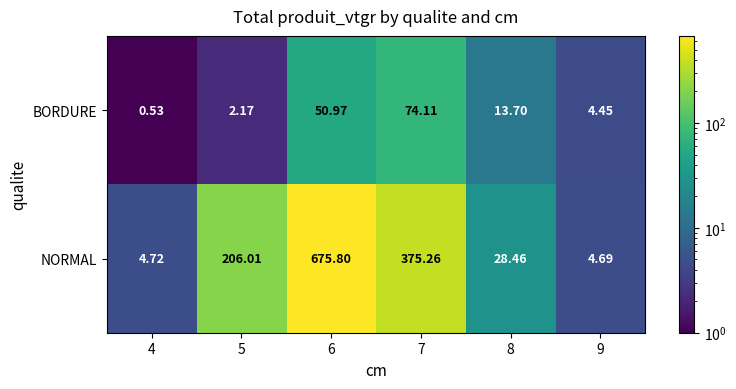

Between 6 and 8, which series saw the biggest shift?

NORMAL